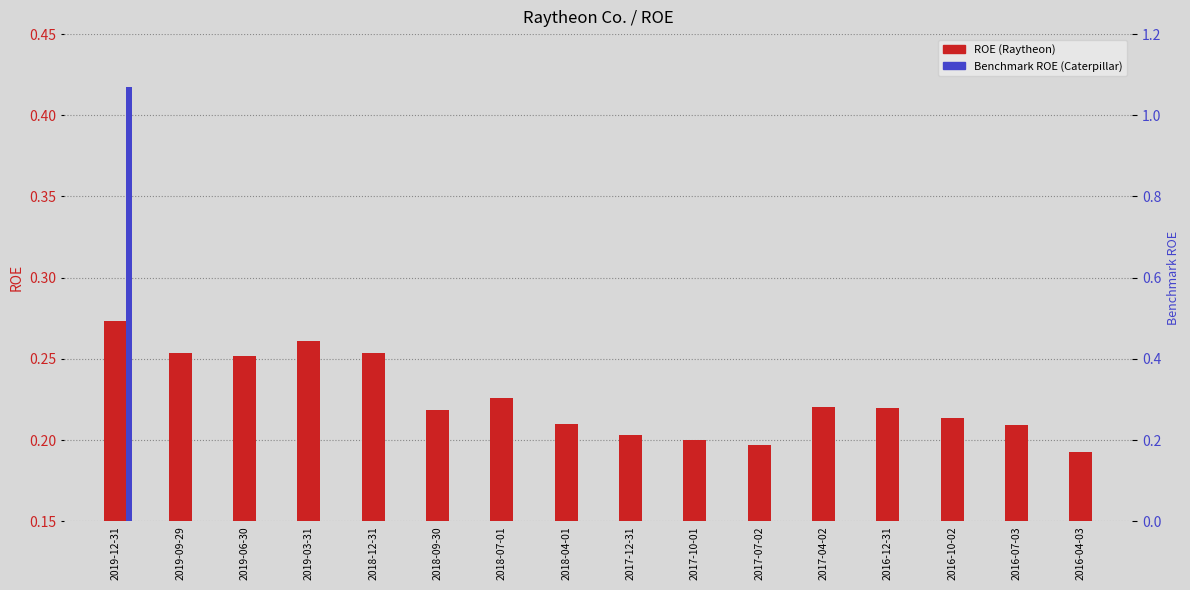

What is the difference between the values at 2018-04-01 and 2019-12-31?

0.1